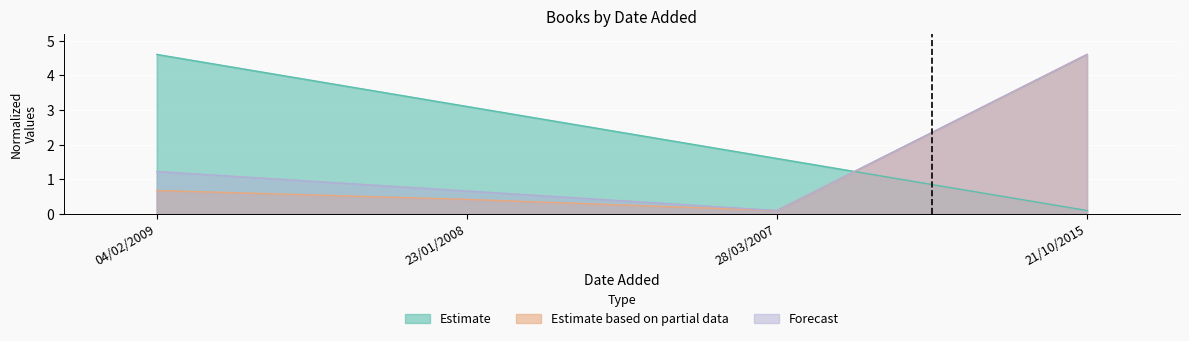

Which series has the largest total across all categories?

Estimate